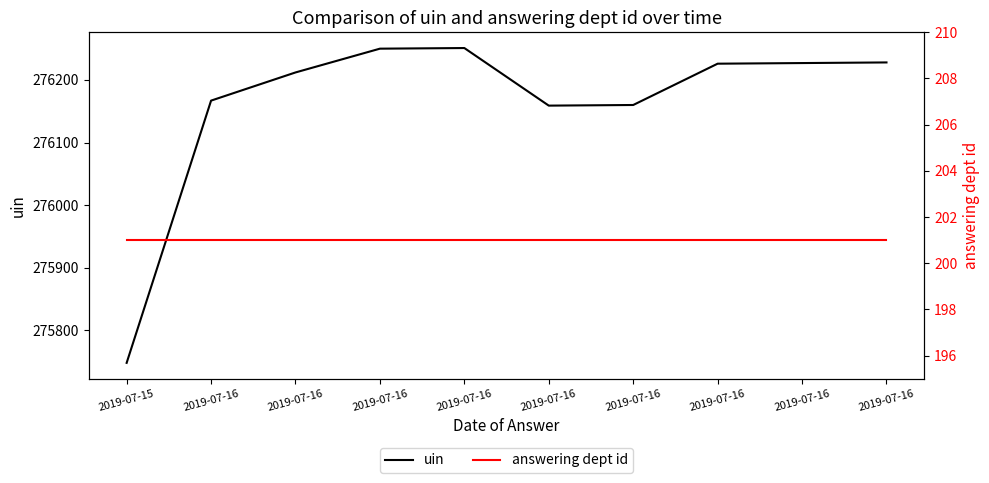

Rank the series by their average value, from lowest to highest.

answering dept id, uin